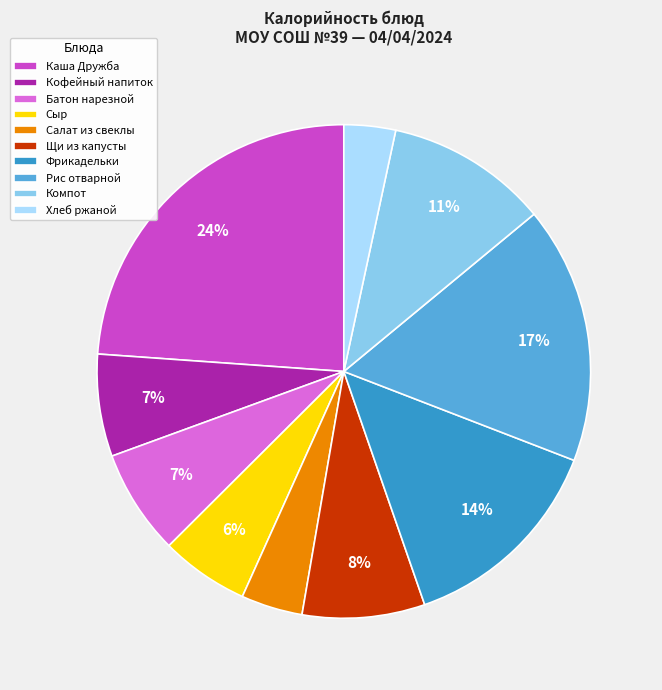

To the nearest percent, what is the difference between the Фрикадельки and Компот slice percentages?

3%